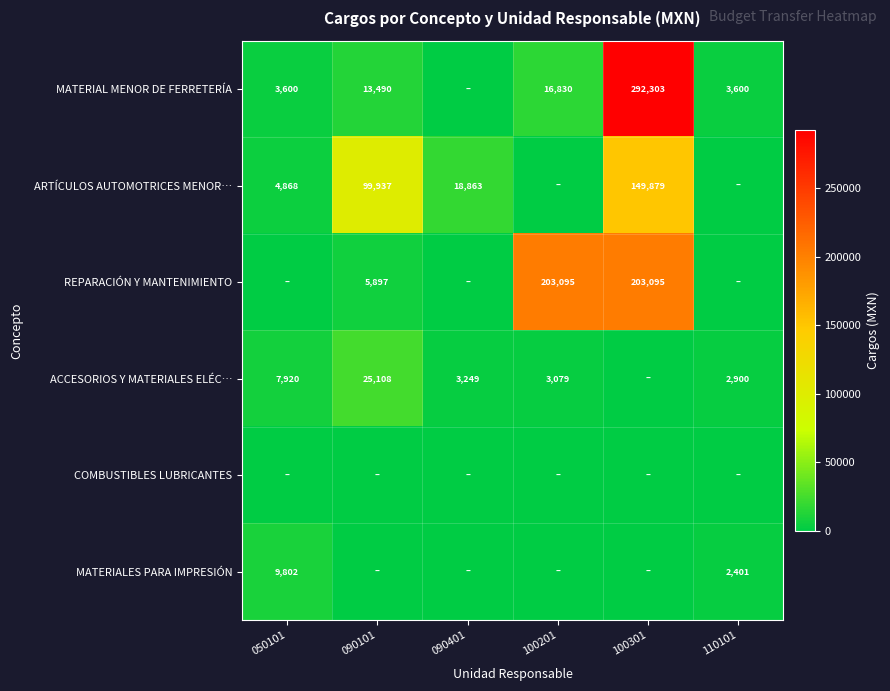

Is it true that REPARACIÓN Y MANTENIMIENTO equals 5897 at 090101?

True